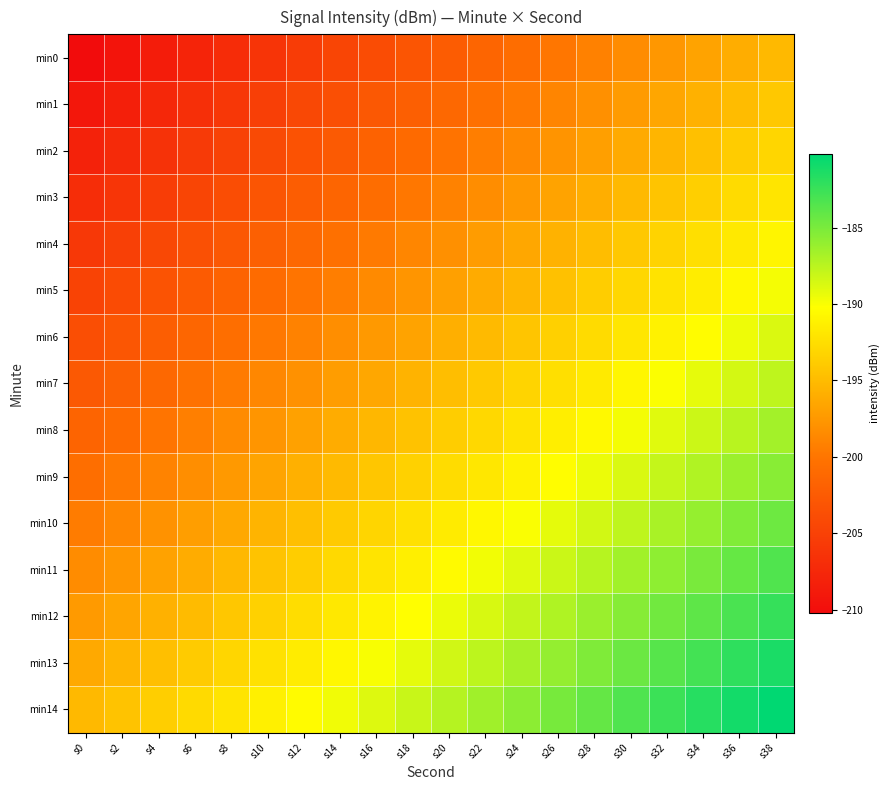

List the series in order of their peak value, highest first.

min14, min13, min12, min11, min10, min9, min8, min7, min6, min5, min4, min3, min2, min1, min0